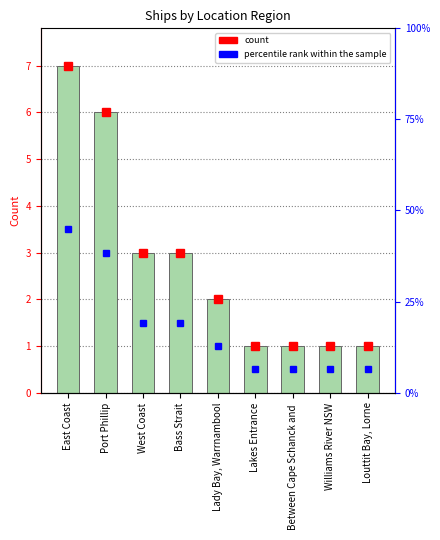

Reading right to left, extract all data points from this chart.

Louttit Bay, Lorne=1	Williams River NSW=1	Between Cape Schanck and =1	Lakes Entrance=1	Lady Bay, Warrnambool=2	Bass Strait=3	West Coast=3	Port Phillip=6	East Coast=7